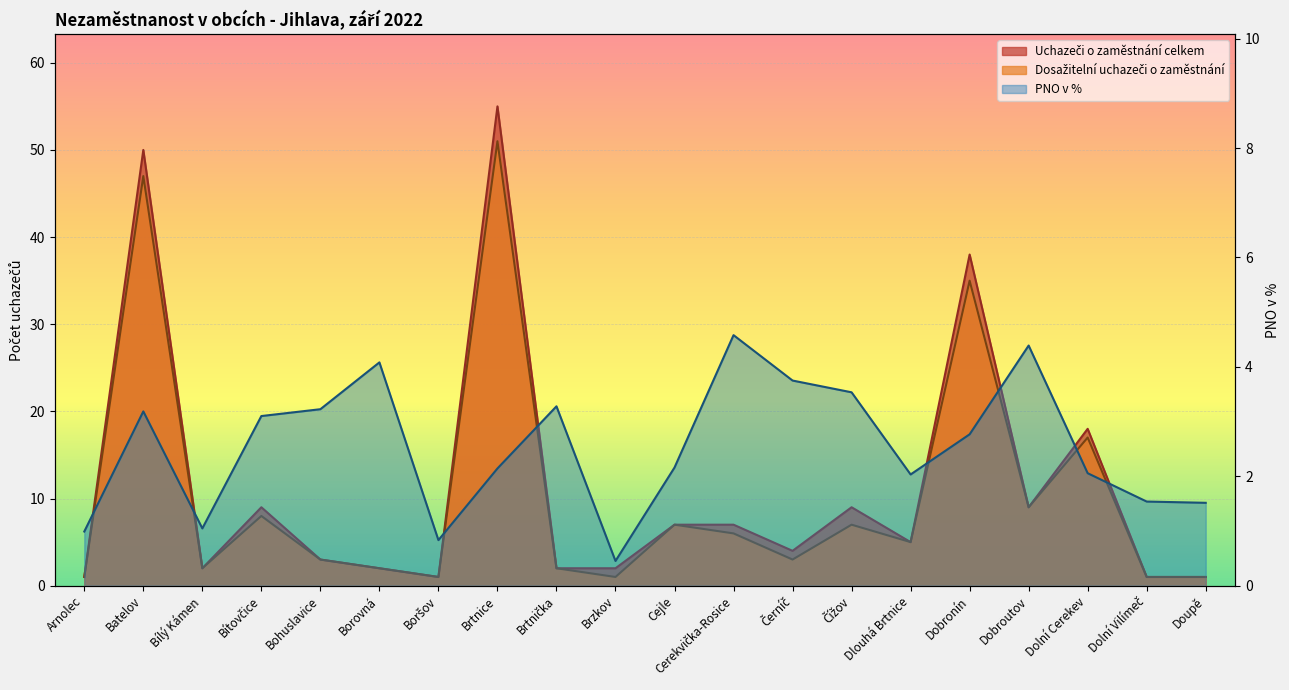

How many series are shown in this chart?

3